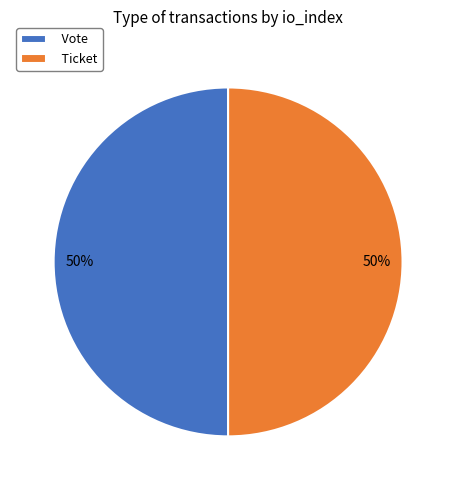

To the nearest percent, what percentage of the pie is Ticket?

50%